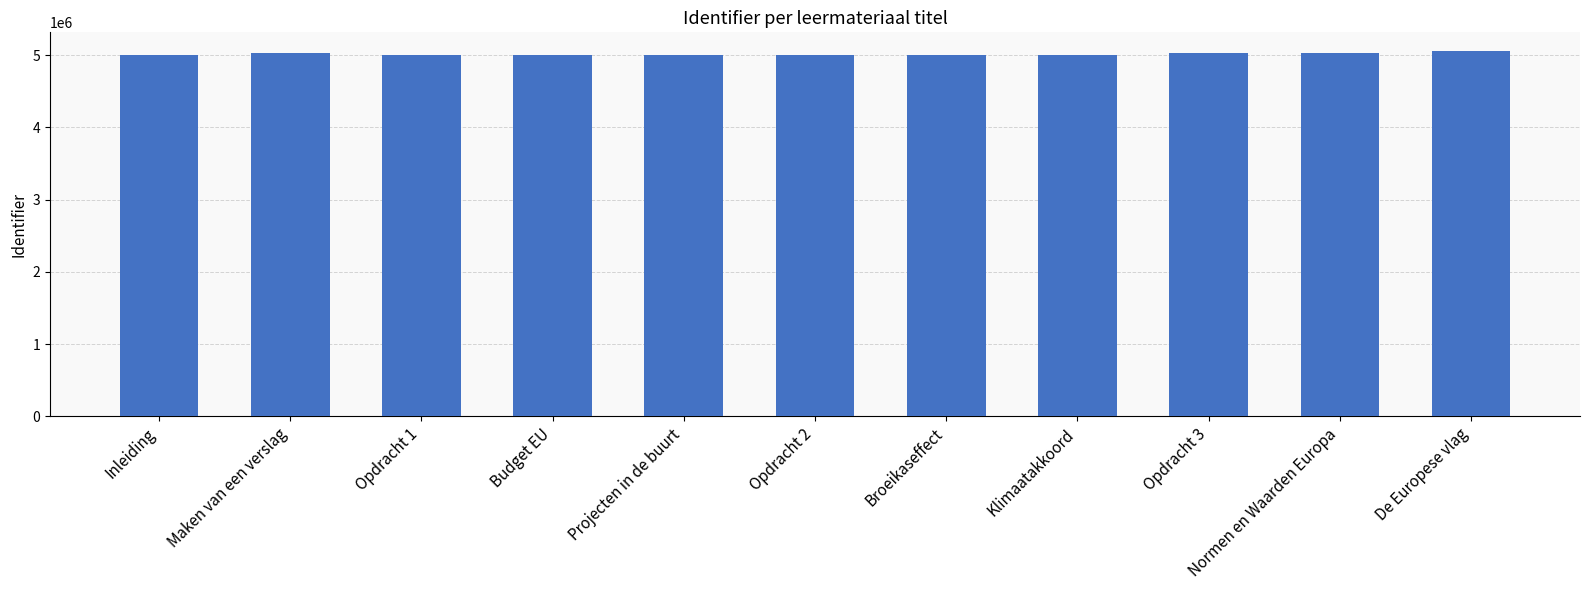

Is it true that the value at Broeikaseffect is 4996350?

True